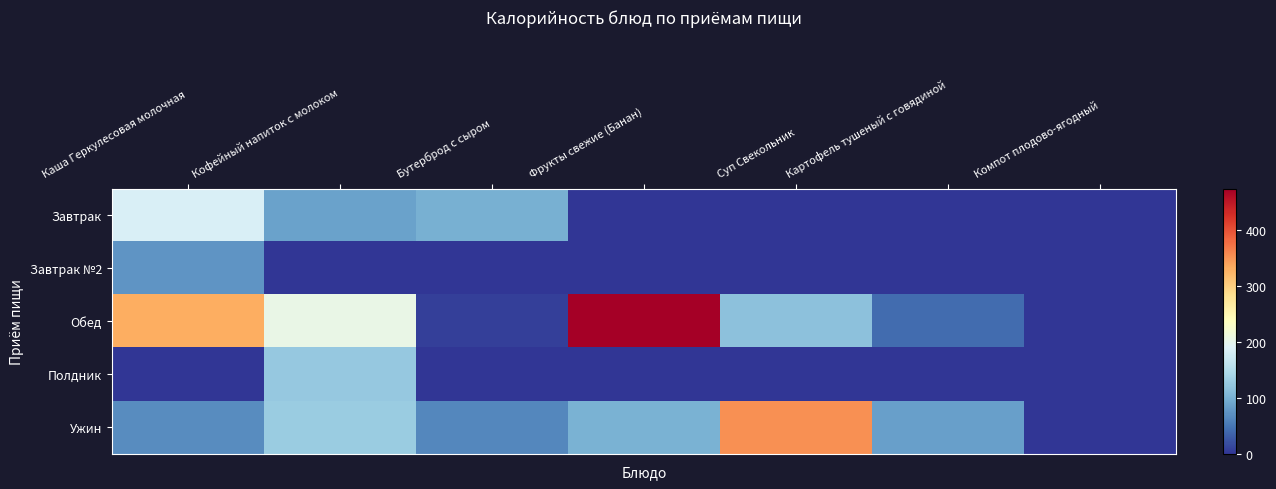

At which category is the sum across all series the highest?

Каша Геркулесовая молочная